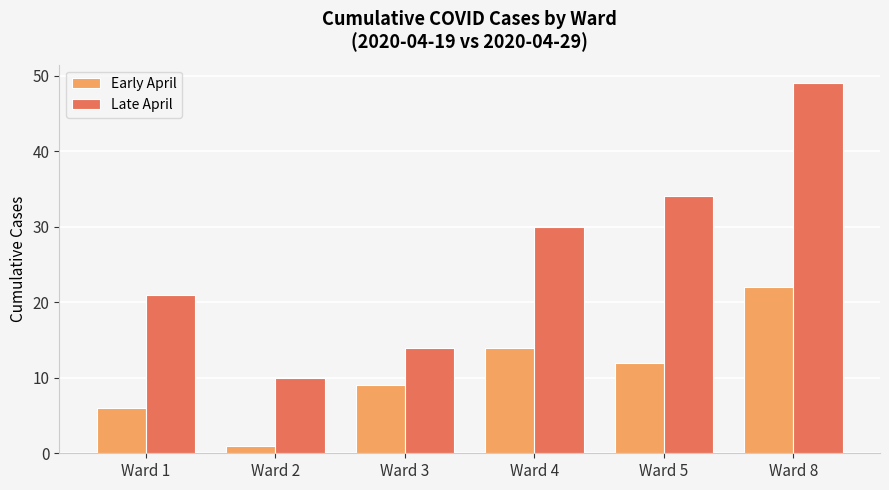

How many bars are there in total?

12